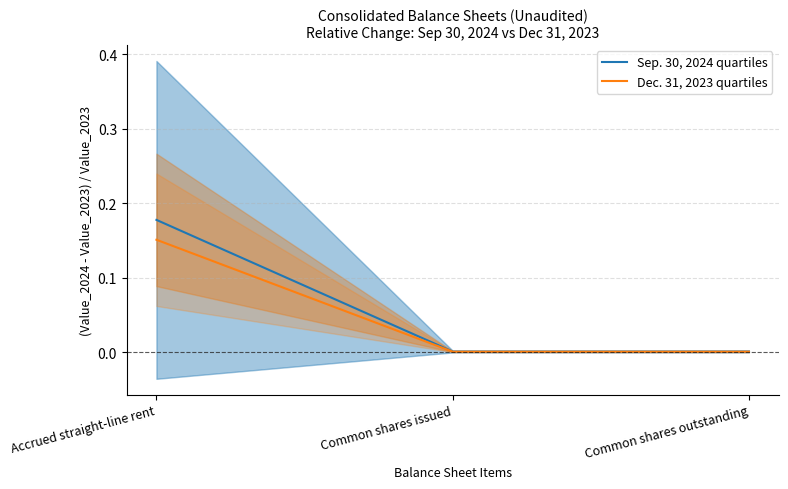

How many lines are shown in the chart?

2